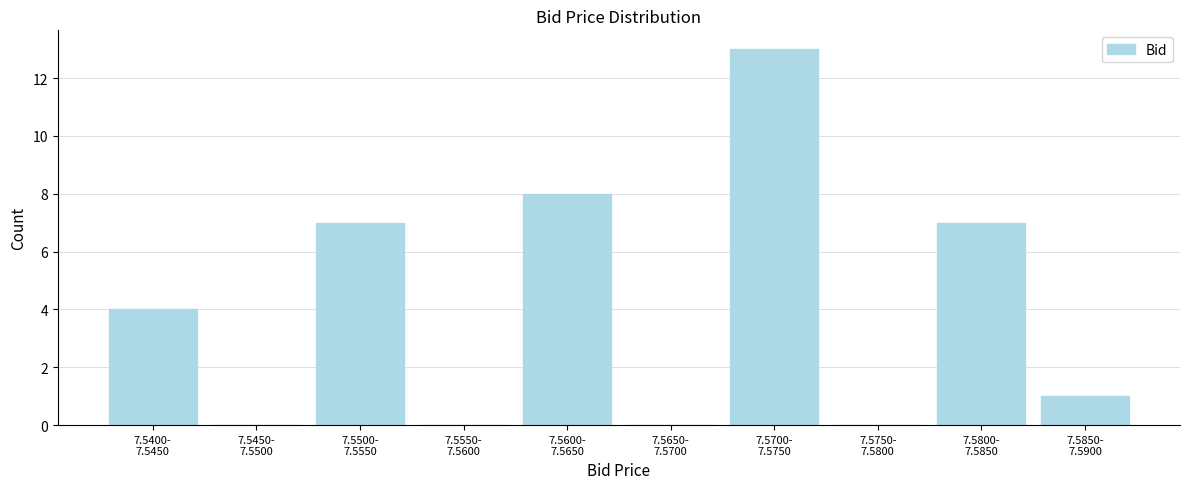

What is the greatest value displayed?

13